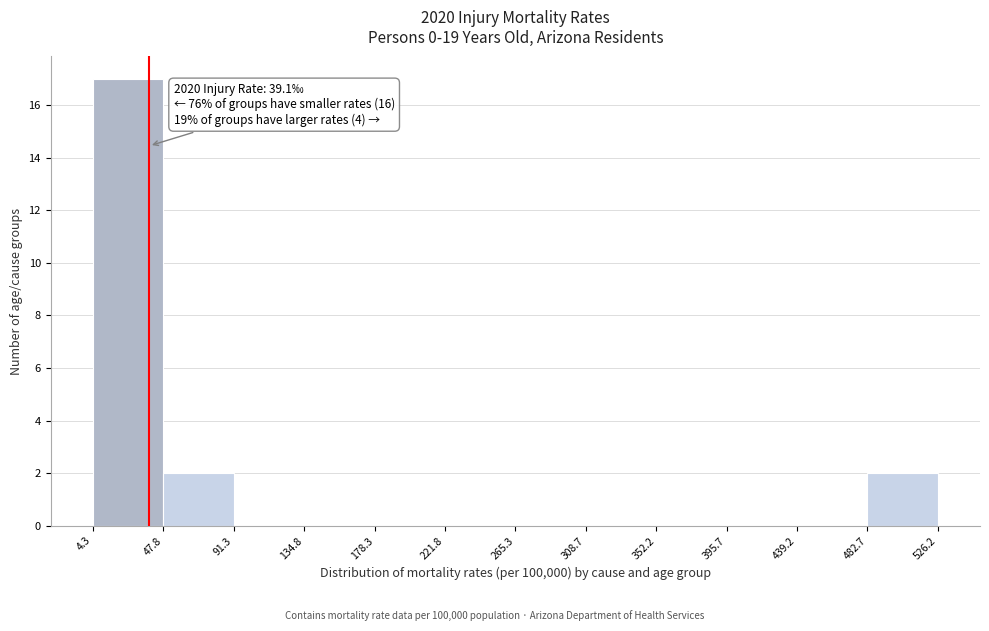

Over which range of the x-axis is the bar tallest?

4.3 to 47.8